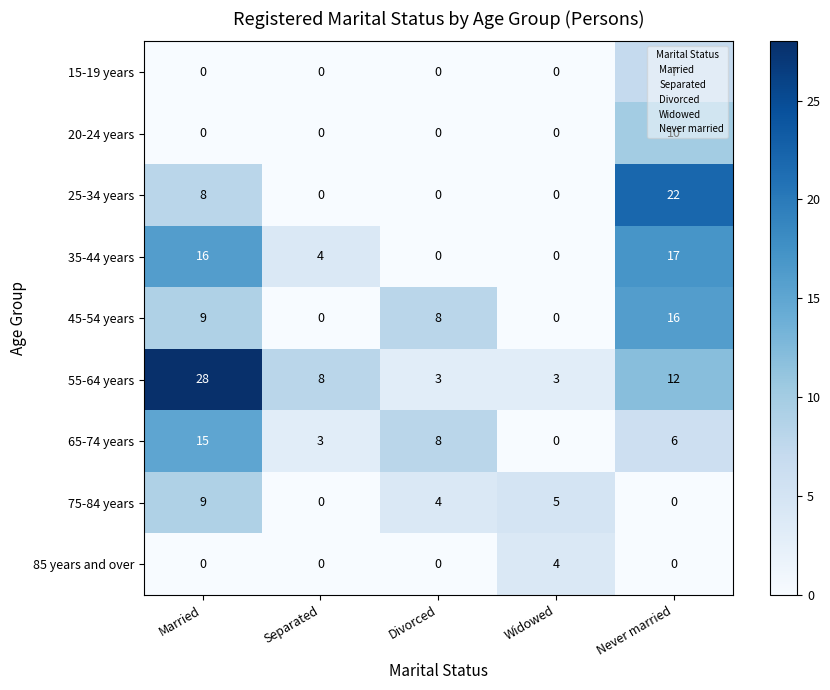

Which series has the largest total across all categories?

55-64 years